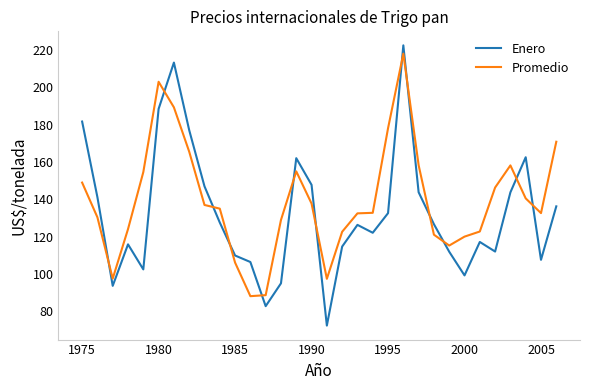

What is the difference between the maximum and minimum values in the Enero series?

149.9